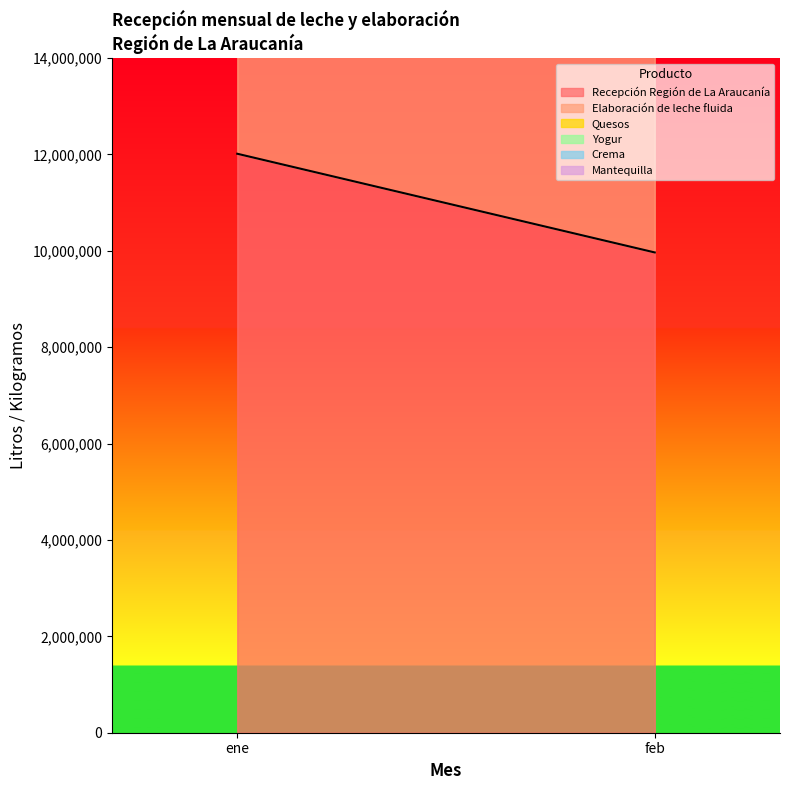

Is it true that Mantequilla equals 105375 at ene?

True